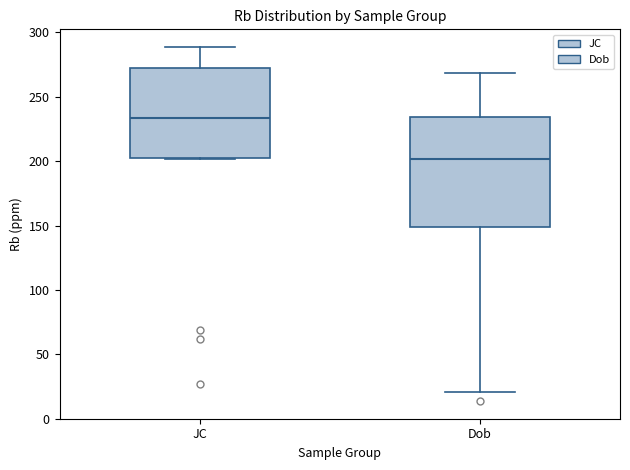

Which box's median line is the highest?

JC